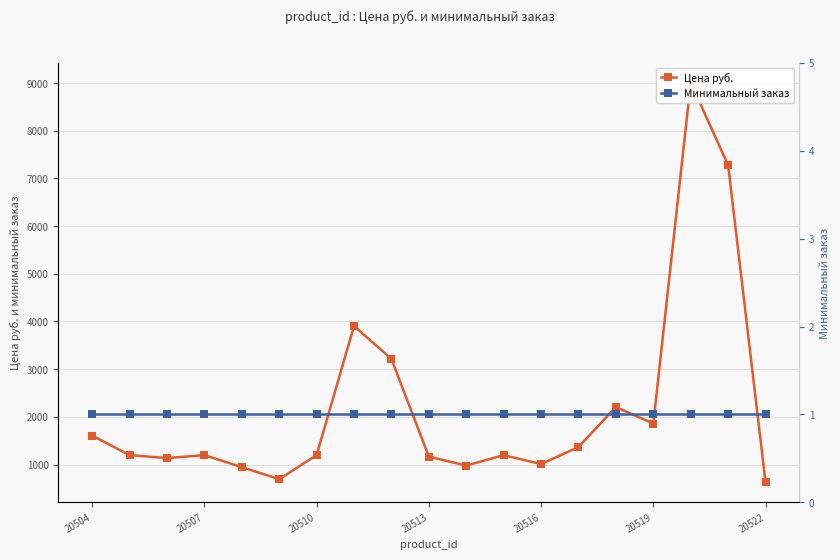

List the series in order of their overall mean, highest first.

Цена руб., Минимальный заказ